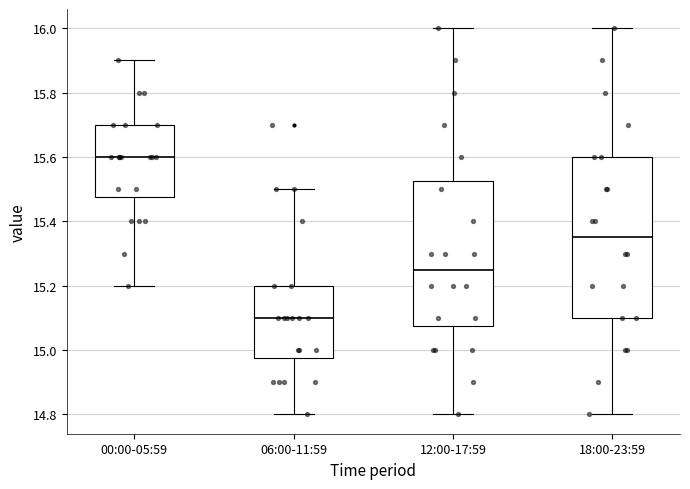

Which box's median line is the highest?

00:00-05:59